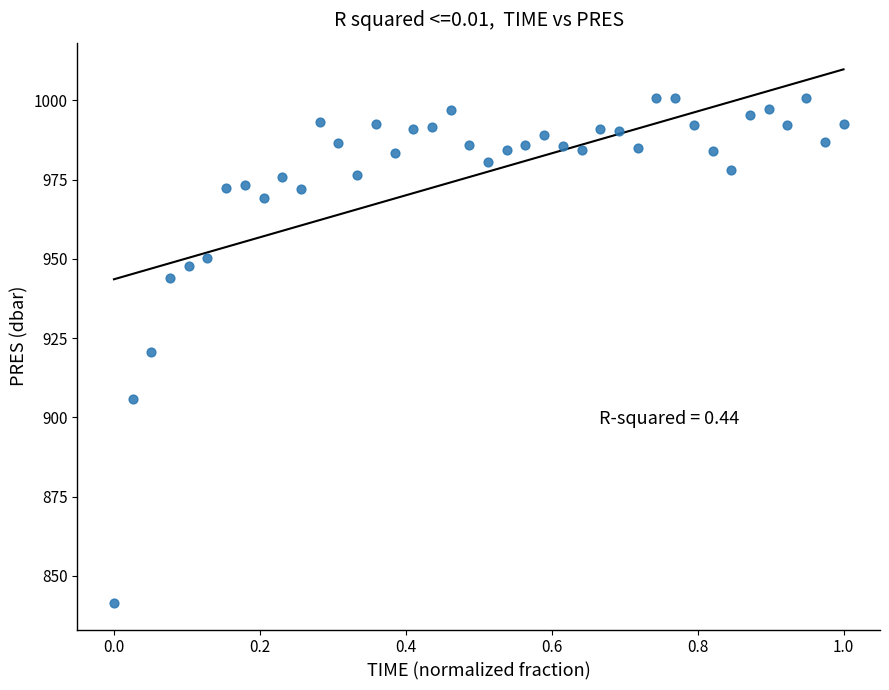

What is the range of X values (max minus min)?

1.0